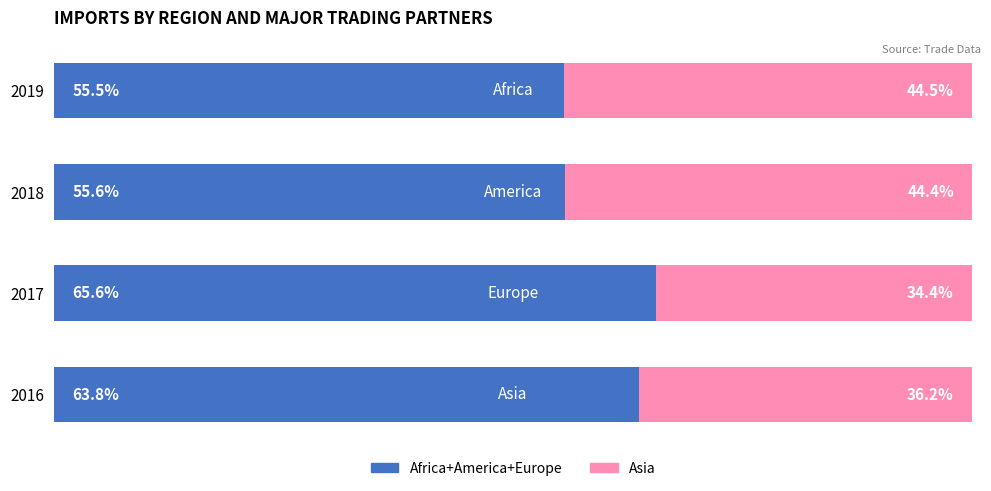

What are all the series names shown in the legend?

Africa+America+Europe, Asia